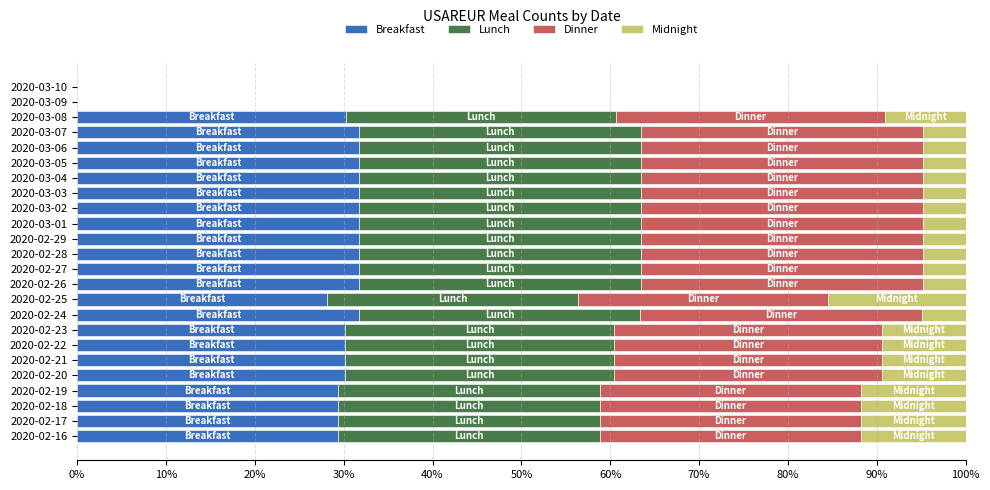

The Breakfast series shows 30.2 at 2020-02-22. True or false?

True